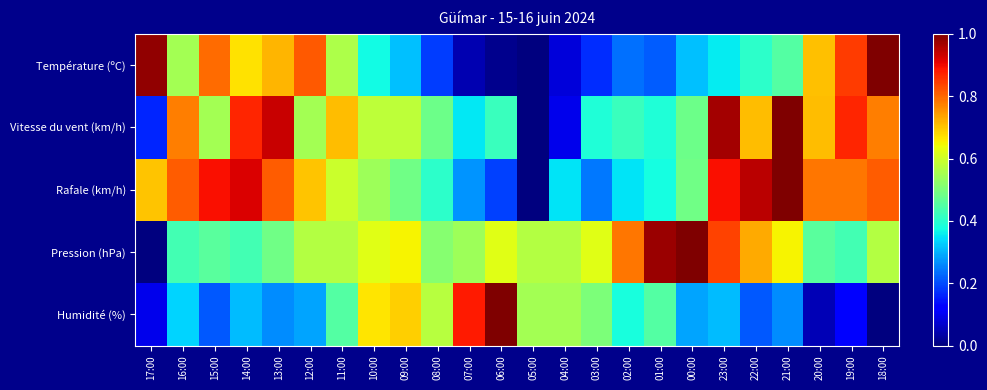

At 11:00, list the series in order from smallest to largest.

Humidité (%), Température (ºC), Pression (hPa), Rafale (km/h), Vitesse du vent (km/h)